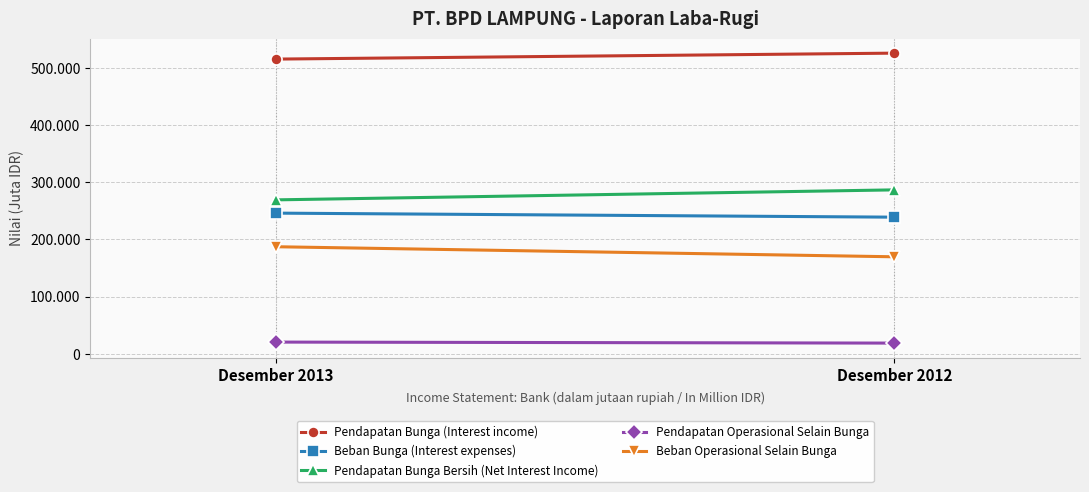

What is the approximate value of Pendapatan Operasional Selain Bunga at Desember 2012, to the nearest 50?

18900